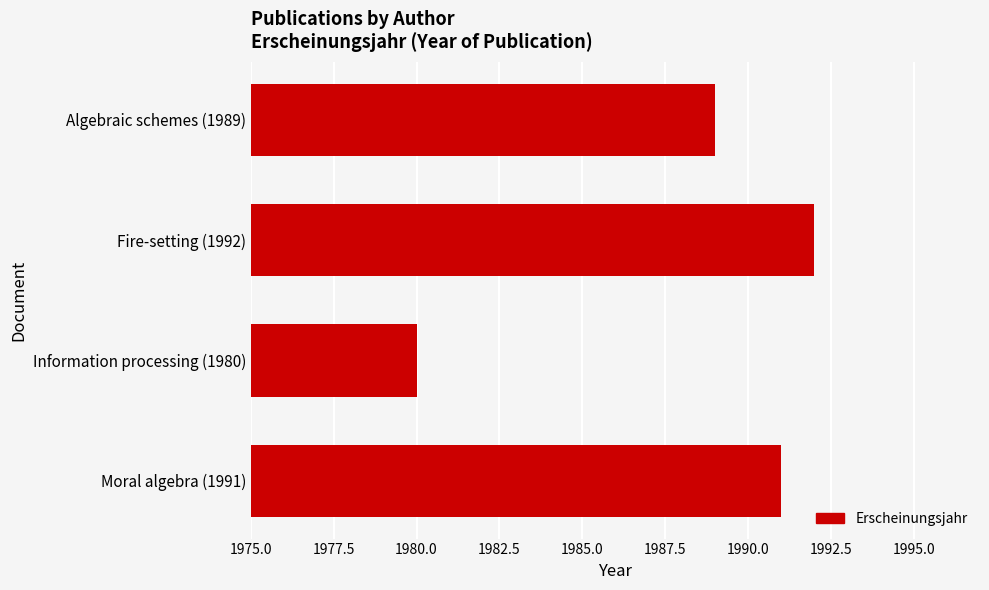

Are the bars grouped side by side (vs. stacked)?

No